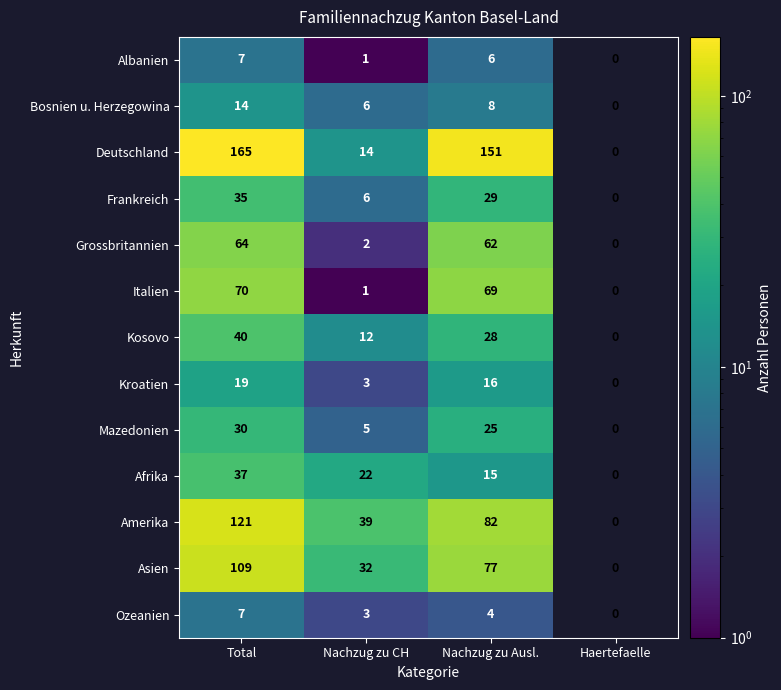

The Grossbritannien series shows 0.9 at Nachzug zu CH. True or false?

False